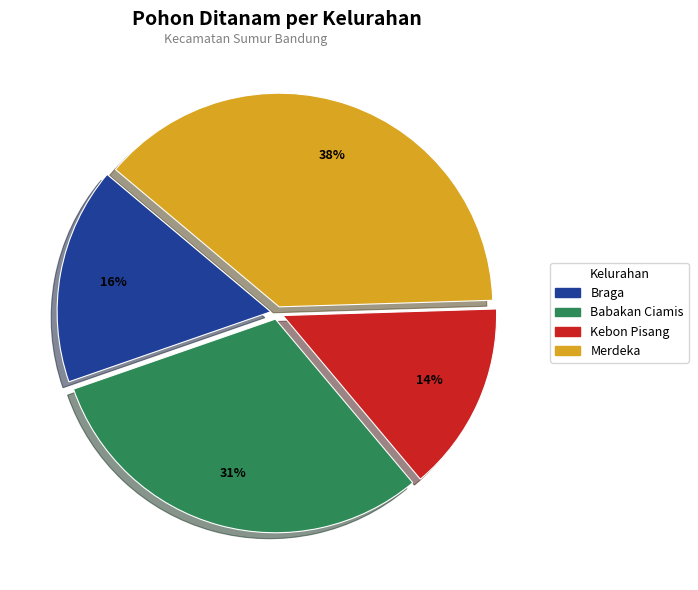

Count the number of slices in the pie.

4